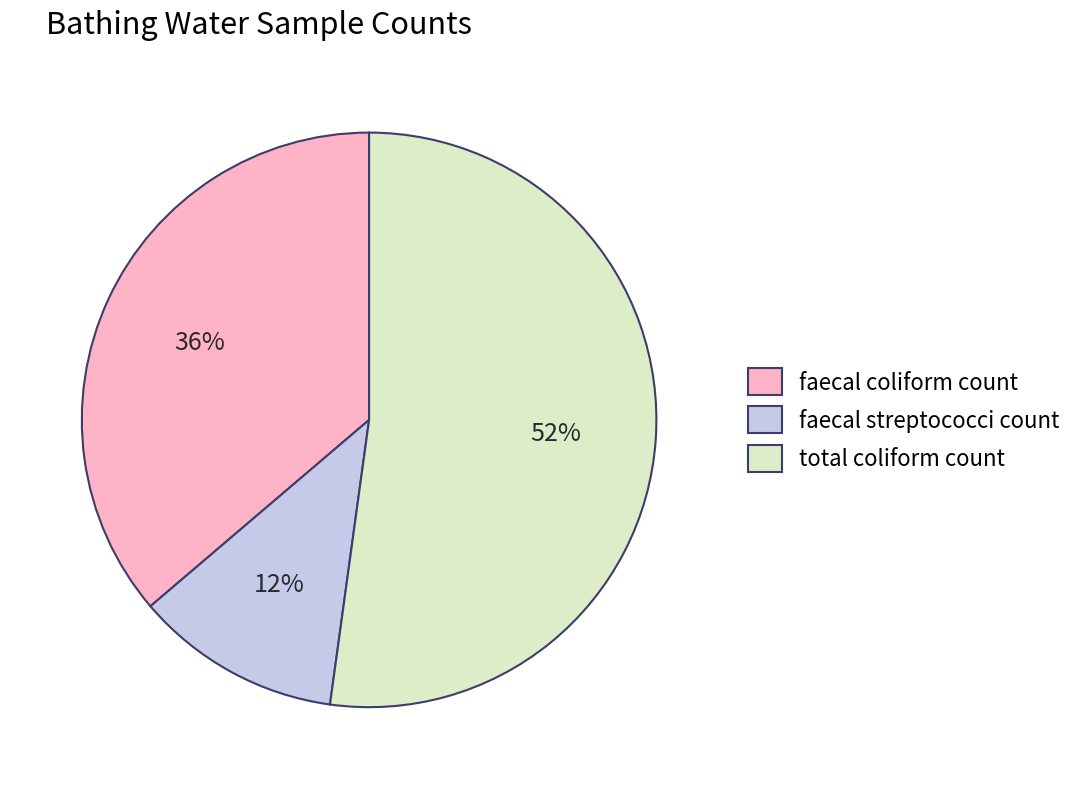

To the nearest percent, what portion does faecal streptococci count represent?

12%